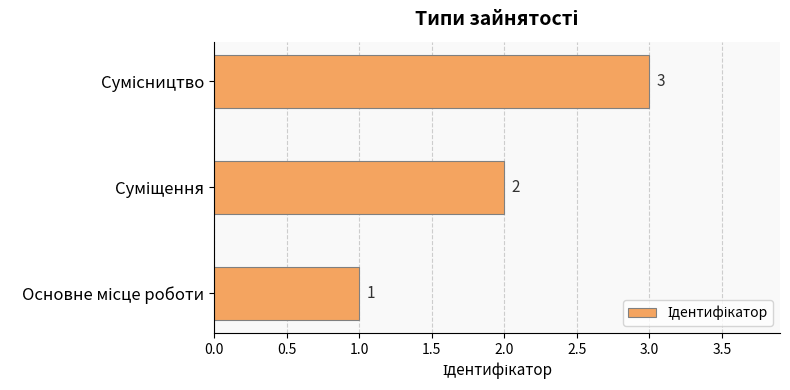

What is the maximum value shown in the chart?

3